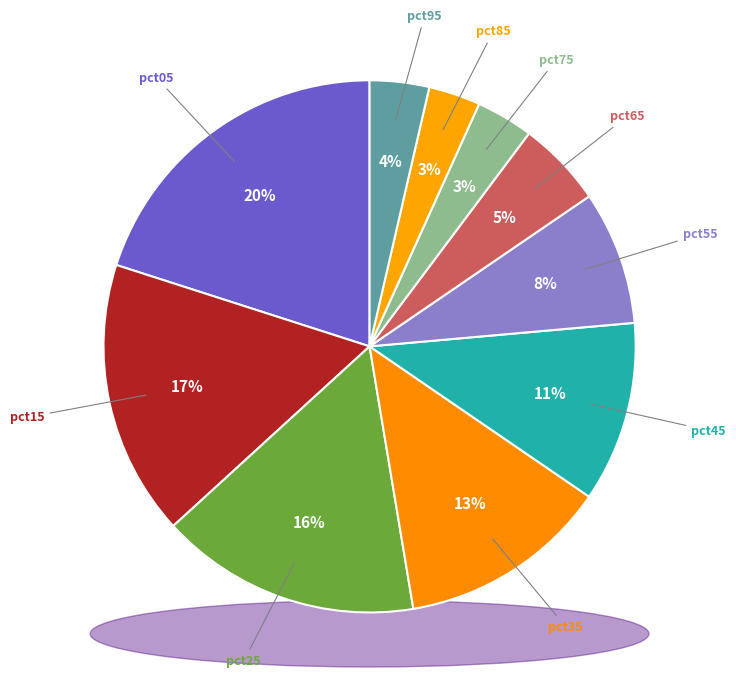

Is it true that pct55 is 15% of the pie?

False